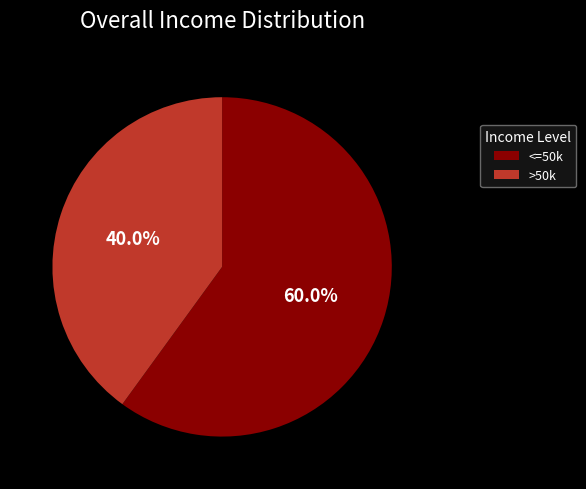

Which category has the smallest portion of the pie?

>50k